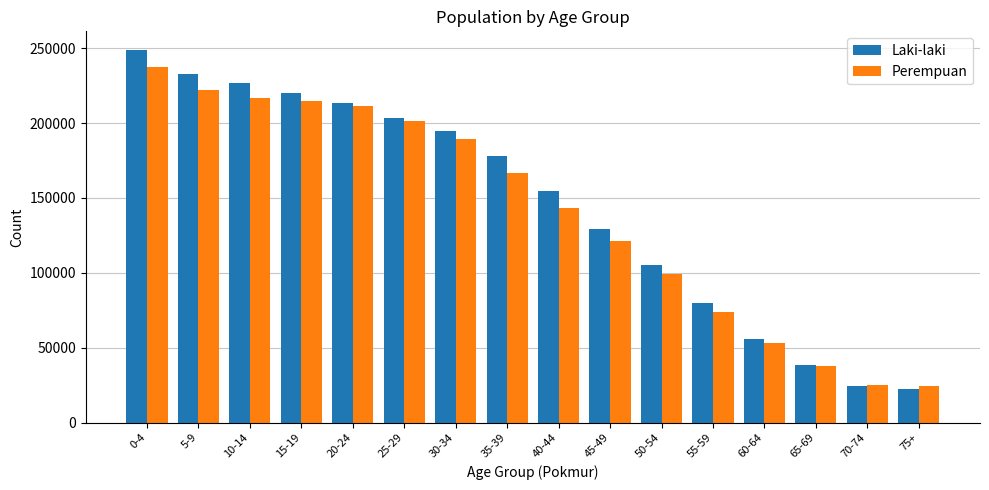

At which label does Laki-laki reach its minimum?

75+